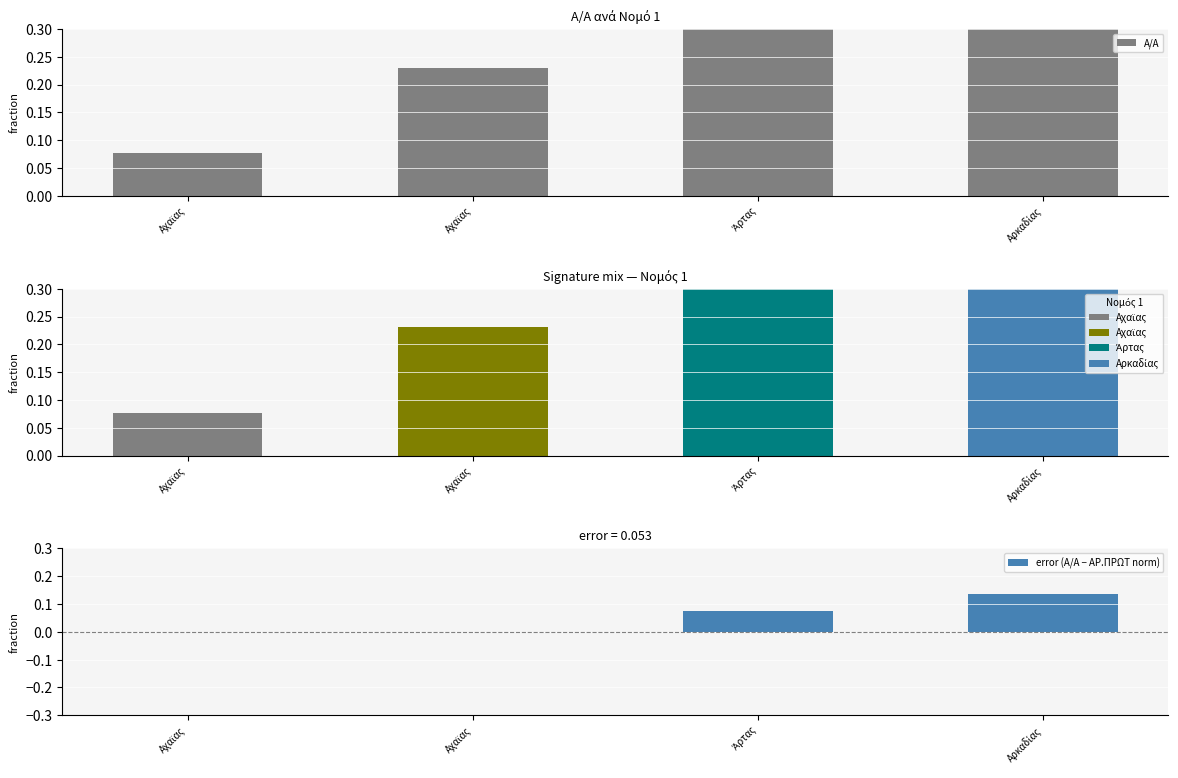

Which category has the lowest value across all series?

Αχαϊας